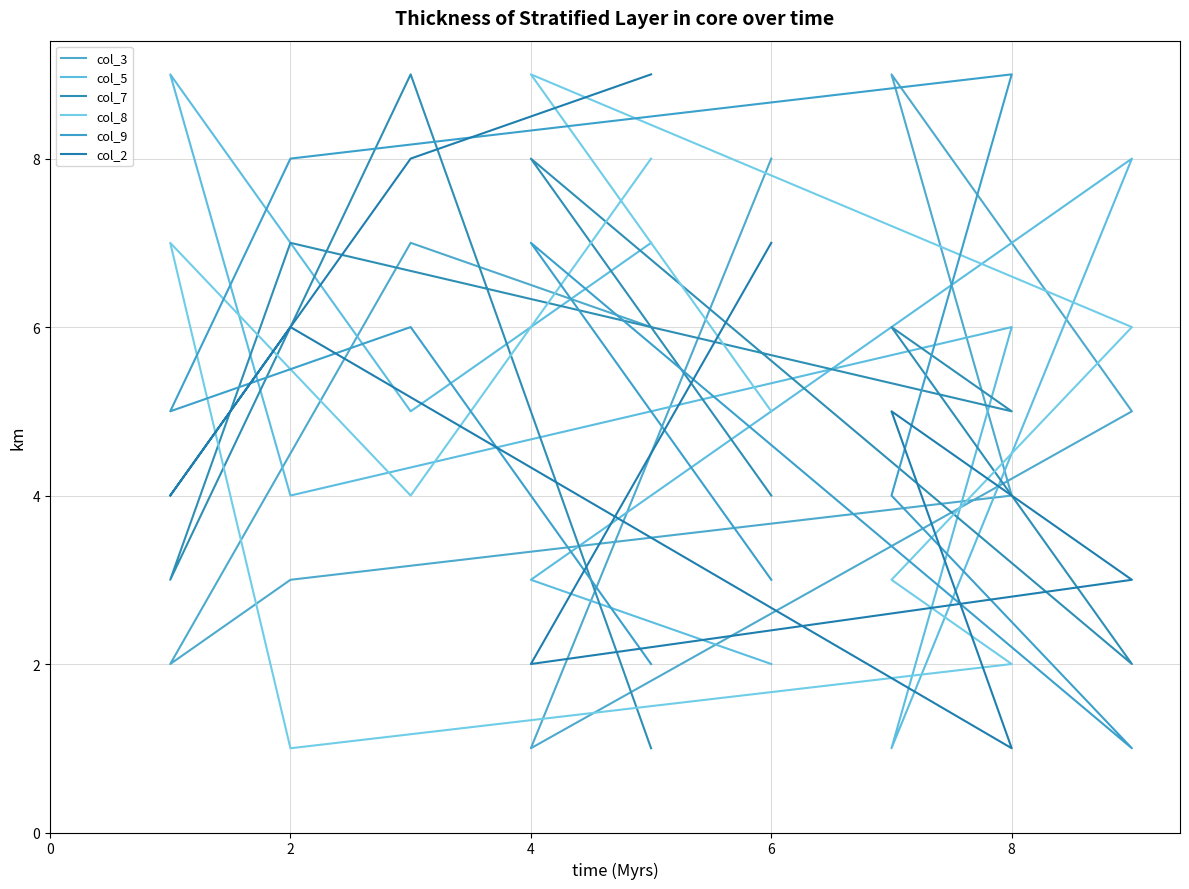

Which series ends up on top after the final intersection of col_9 and col_5?

col_9